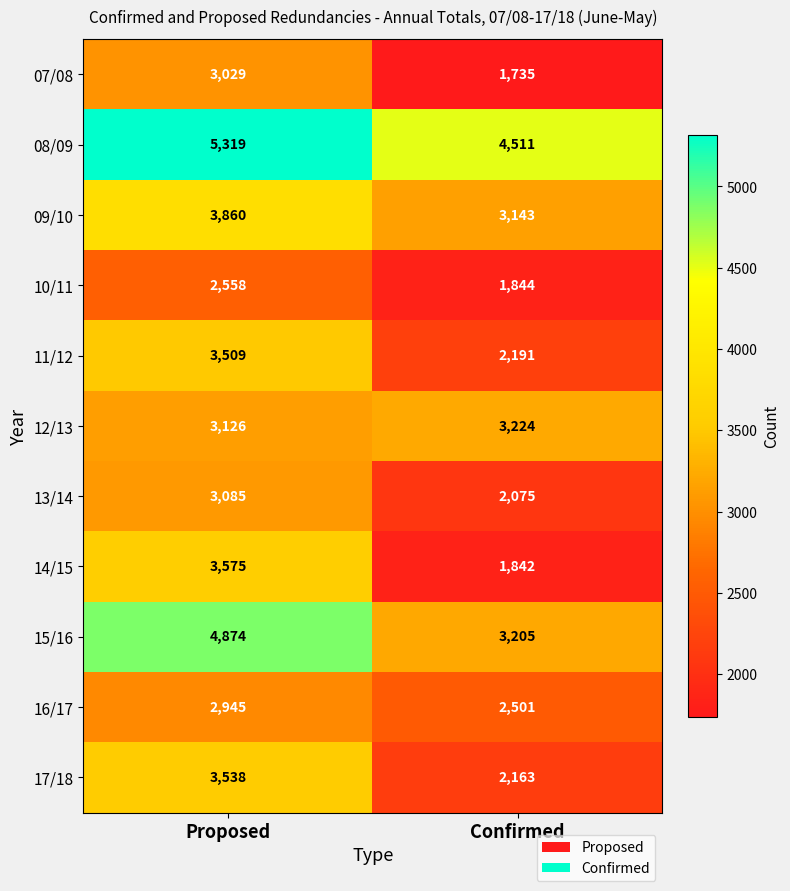

What is the sum of the 07/08 values at Proposed and Confirmed?

4764